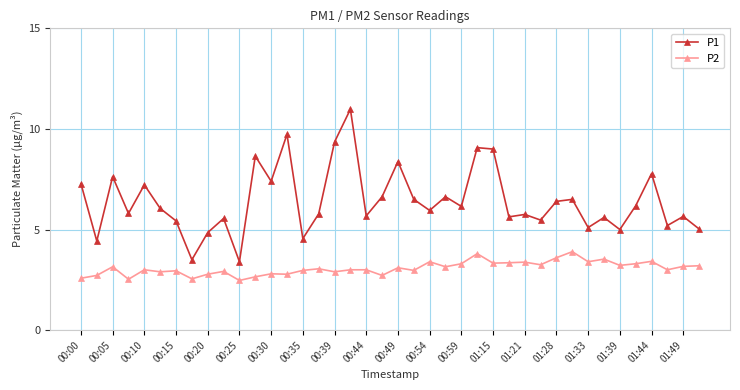

What is the difference between the second highest and second lowest values in the P2 series?

1.3